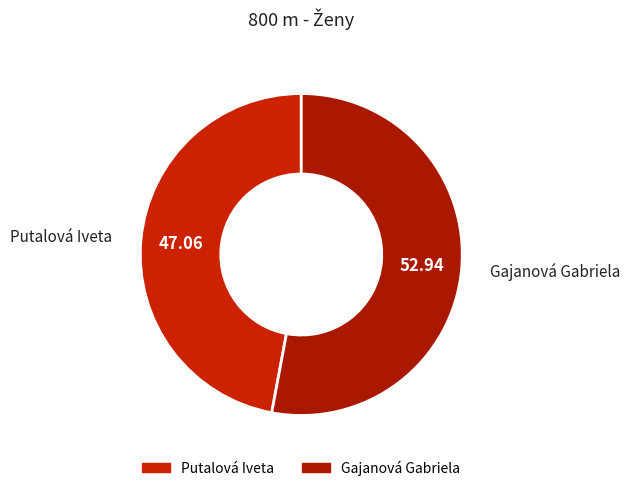

Which category has the smallest portion of the pie?

Putalová Iveta